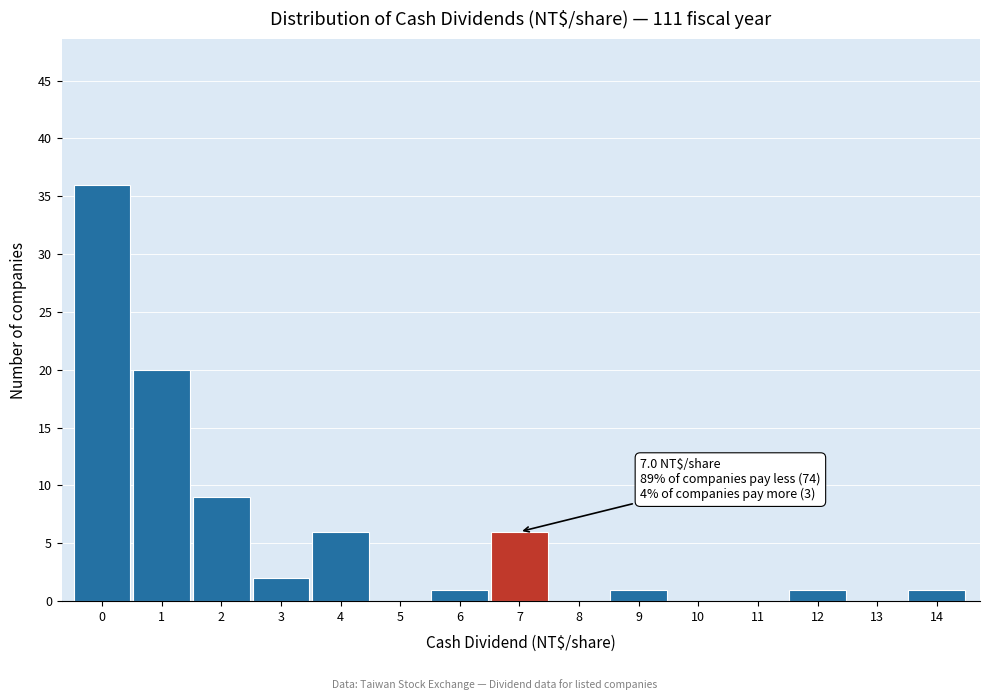

Reading left to right, transcribe all the data shown in this chart.

0=36	1=20	2=9	3=2	4=6	5=0	6=1	7=6	8=0	9=1	10=0	11=0	12=1	13=0	14=1